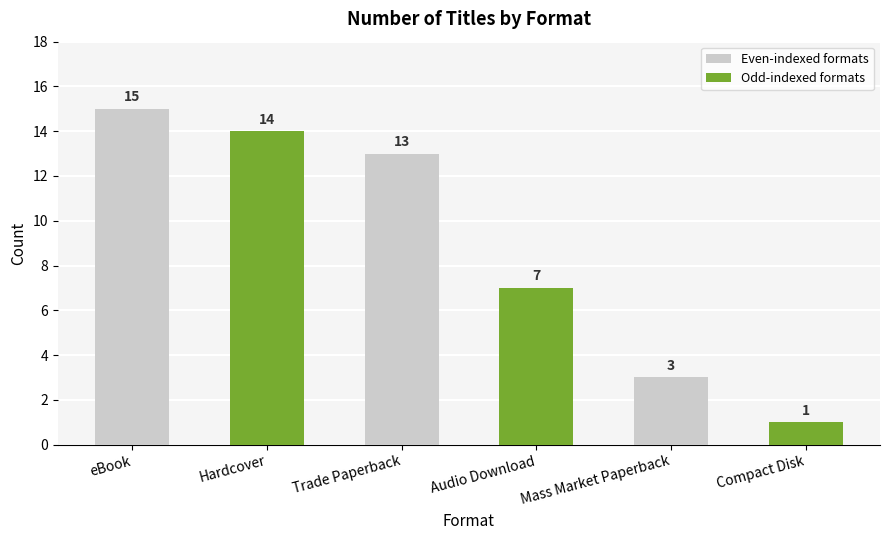

What position from the left is Audio Download?

4